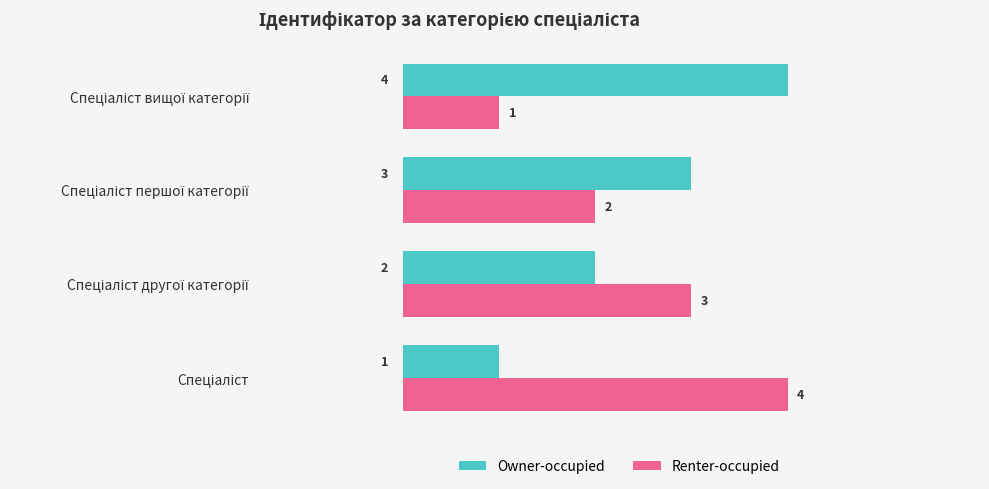

What is the highest value of the Renter-occupied series?

4